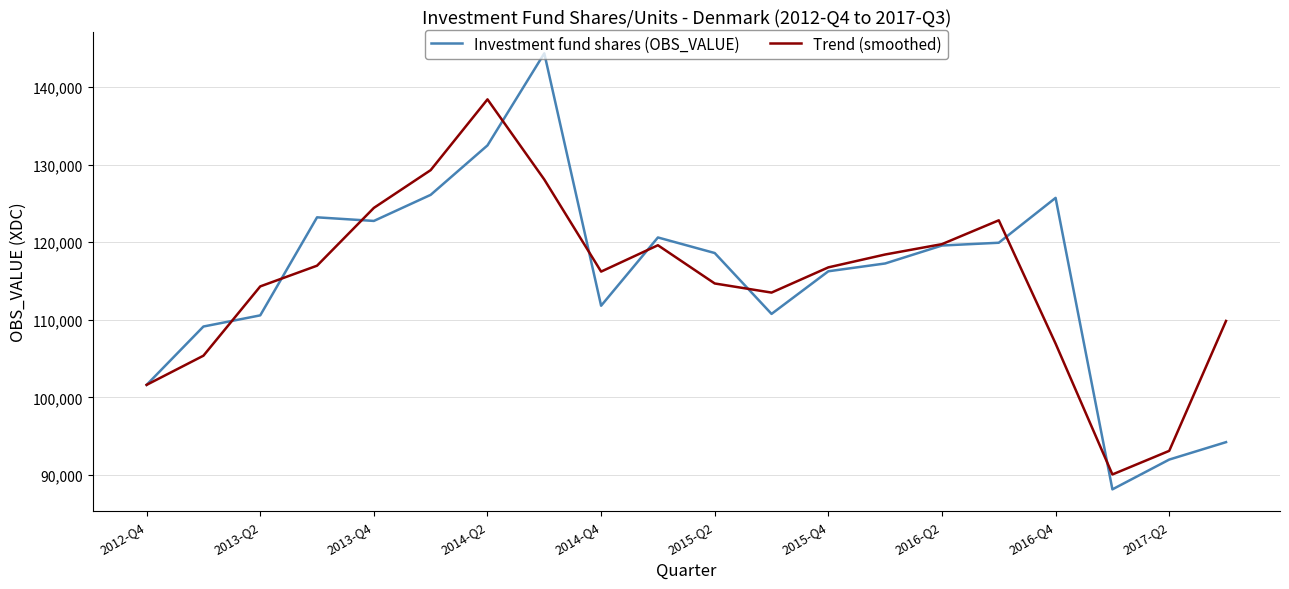

Rank the series by their maximum value, from highest to lowest.

Investment fund shares (OBS_VALUE), Trend (smoothed)